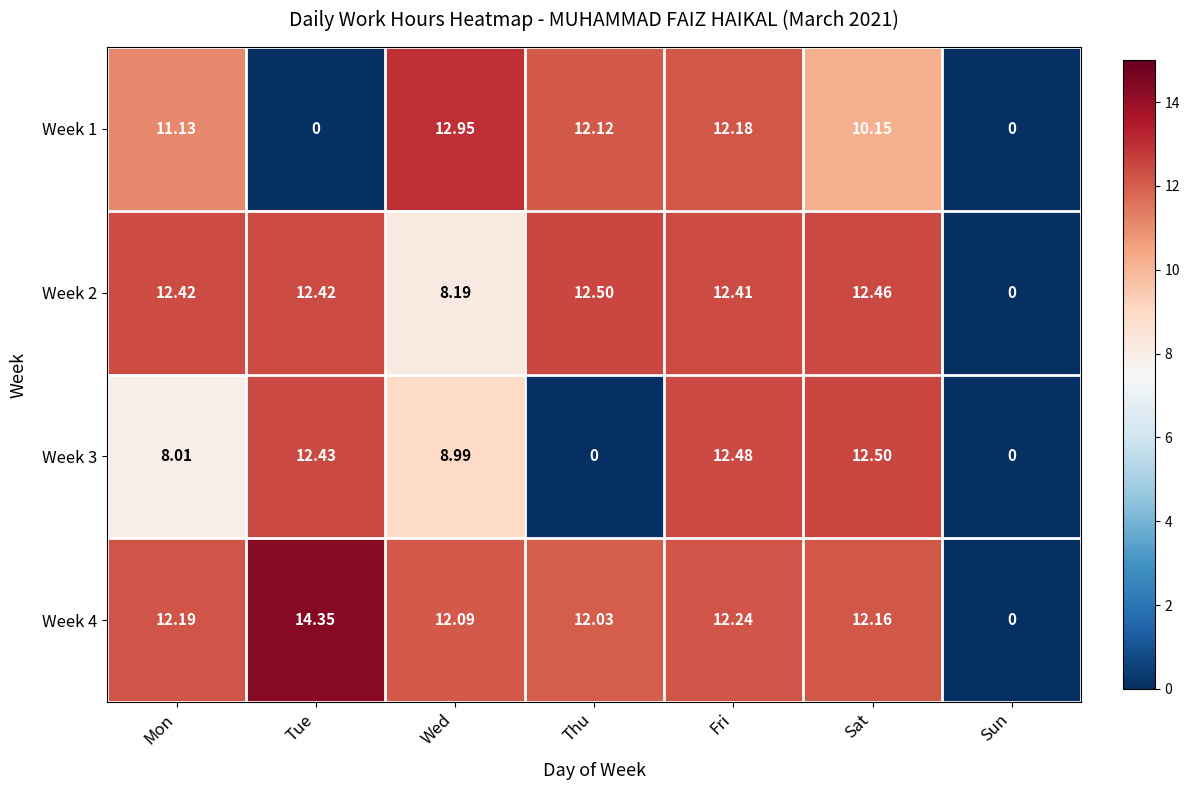

Where does the Week 1 series first go above 11?

Mon